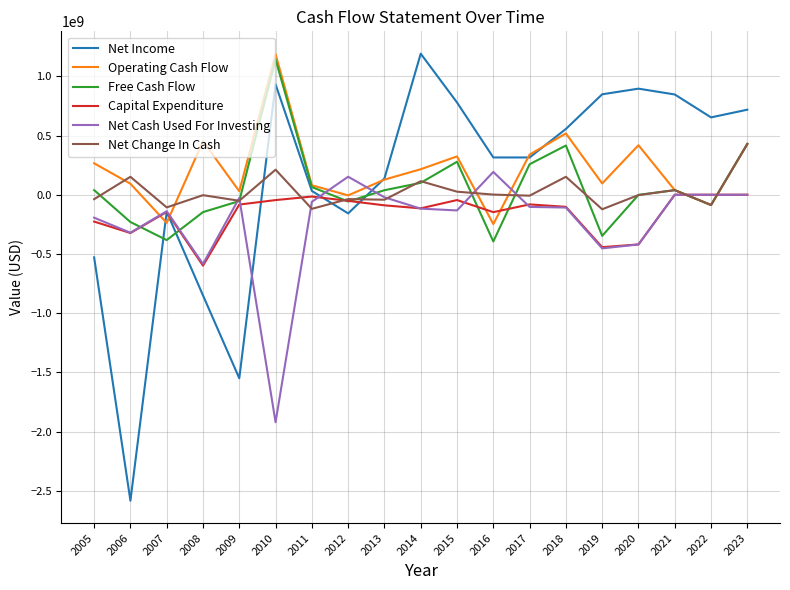

What is the minimum value for Capital Expenditure?

-598632268.5